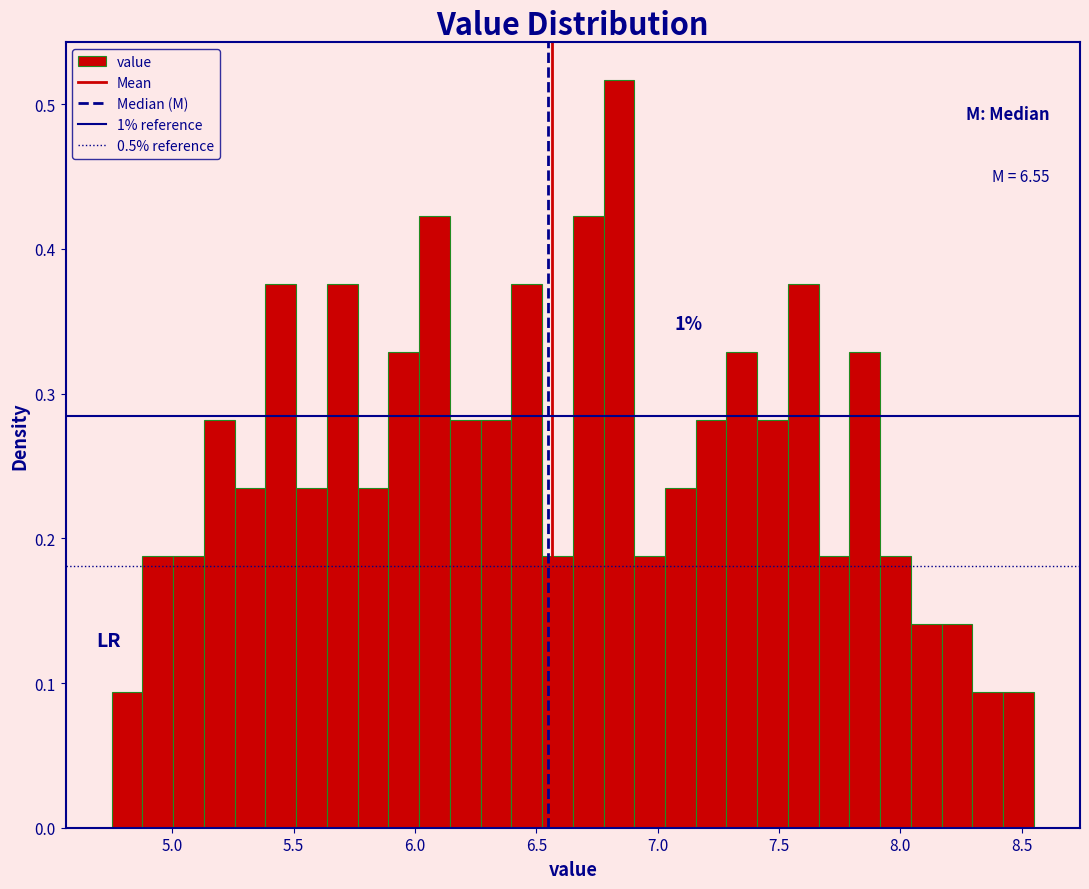

Read against the x-axis, roughly where is the centre of the tallest bar?

6.85